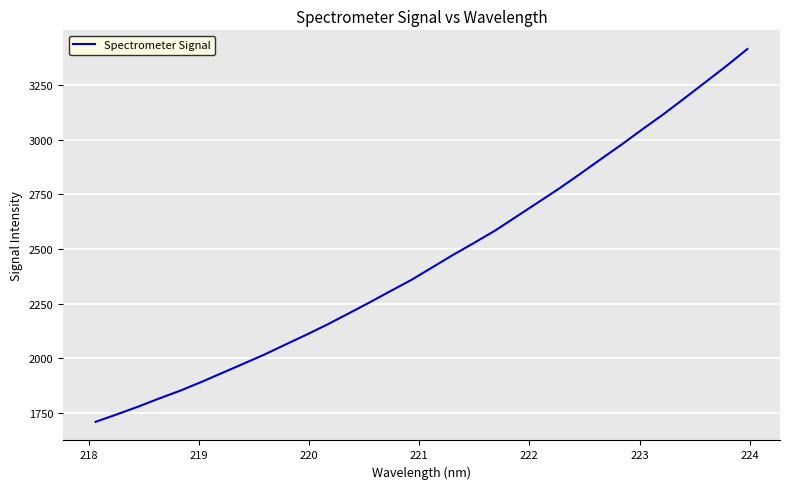

What is the difference between the maximum and minimum values?

1703.2